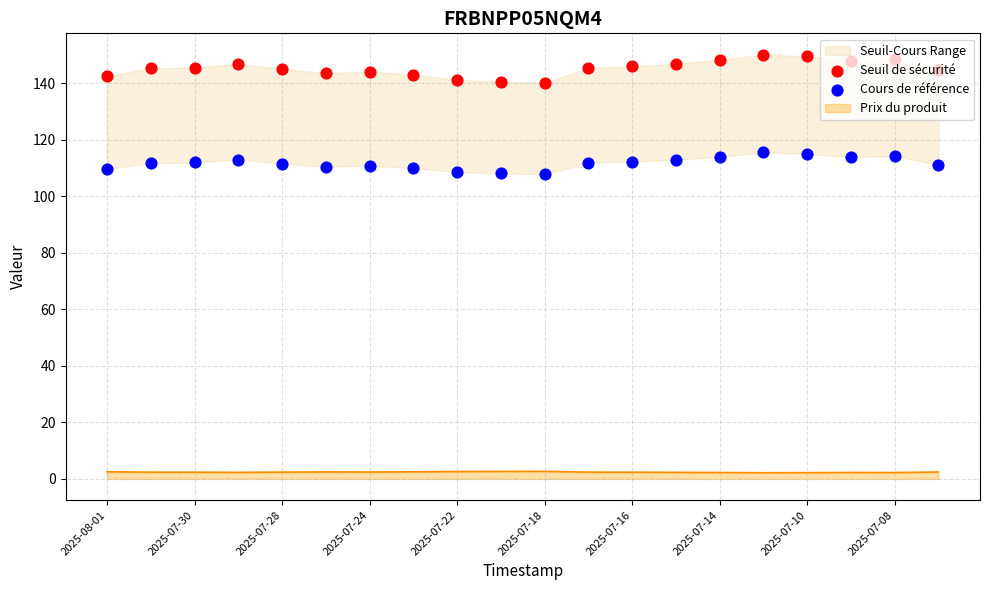

Which series has the largest total across all categories?

Seuil de sécurité